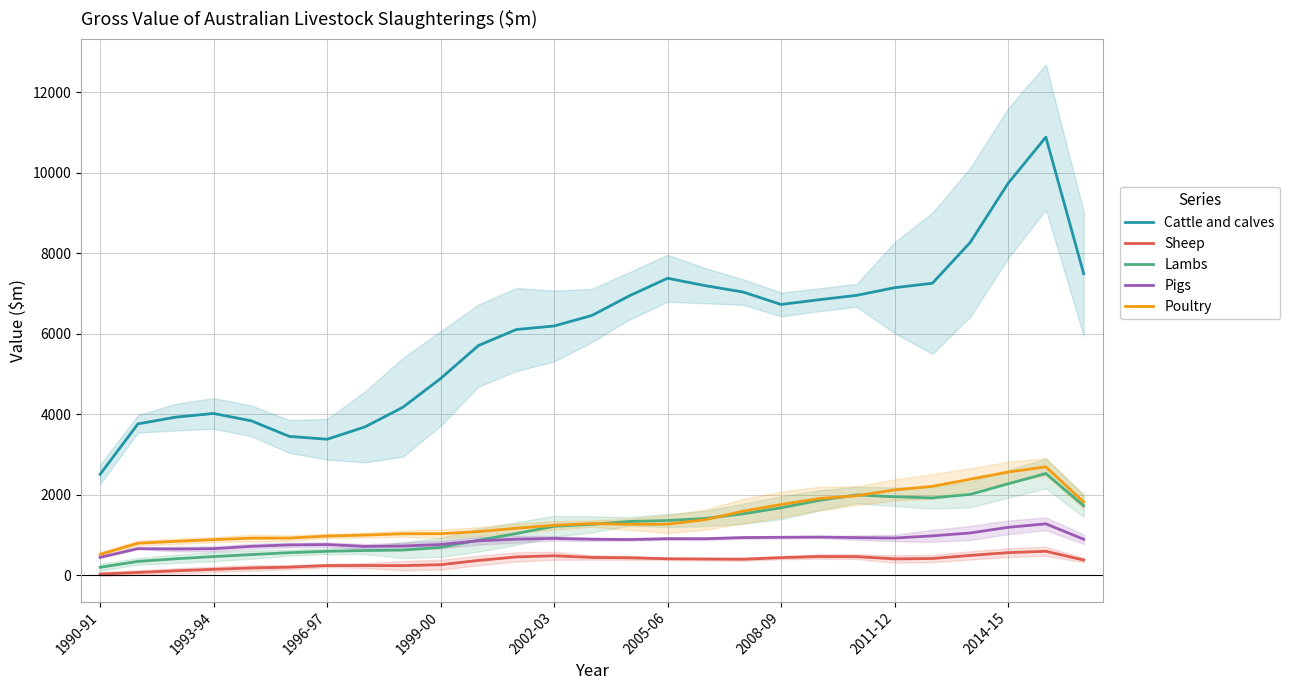

What is the difference between the highest and lowest values at 17?

6633.8